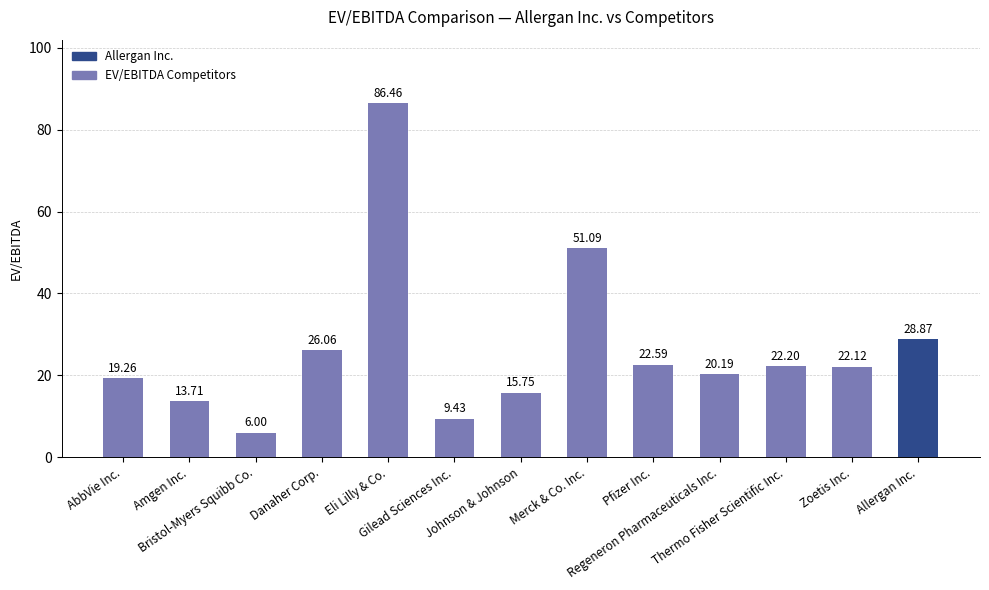

What is the change in value from Pfizer Inc. to Zoetis Inc.?

-0.5